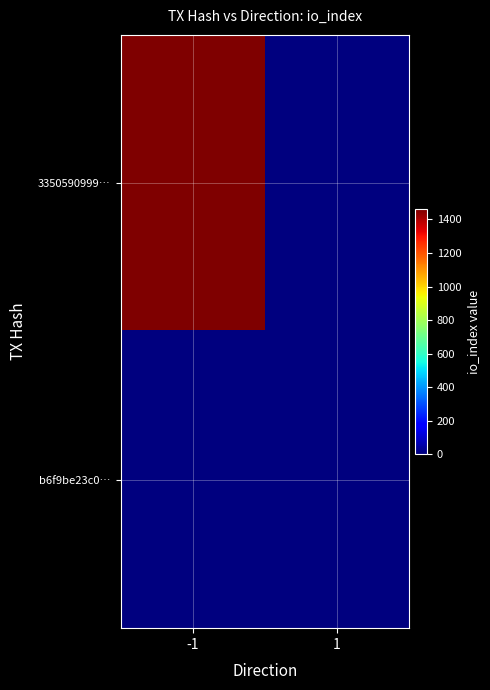

Between -1 and 1, which series saw the biggest shift?

3350590999…